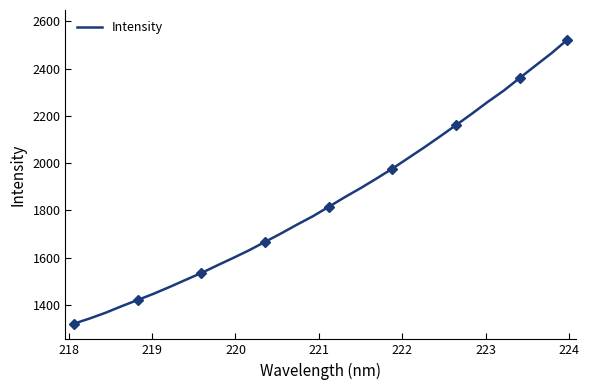

What is the lowest value of the Intensity series?

1321.5